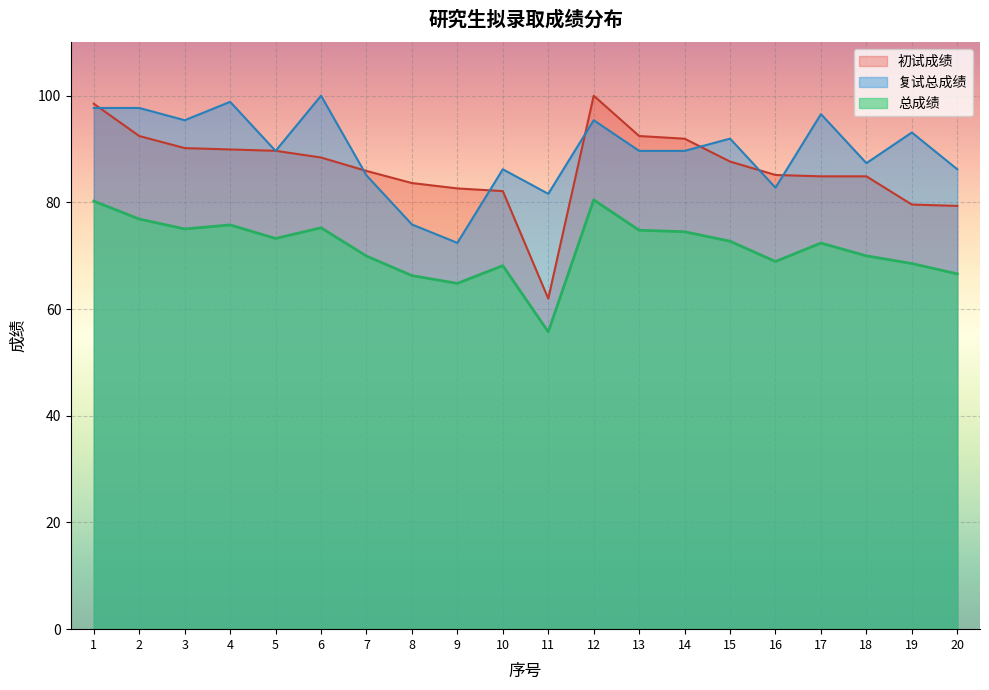

At which category is the sum across all series the highest?

1